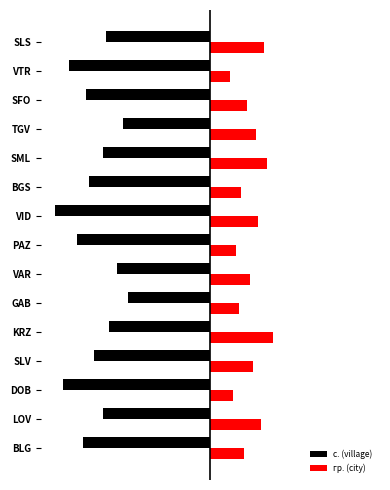

Which series has the largest range (max minus min)?

с. (village)